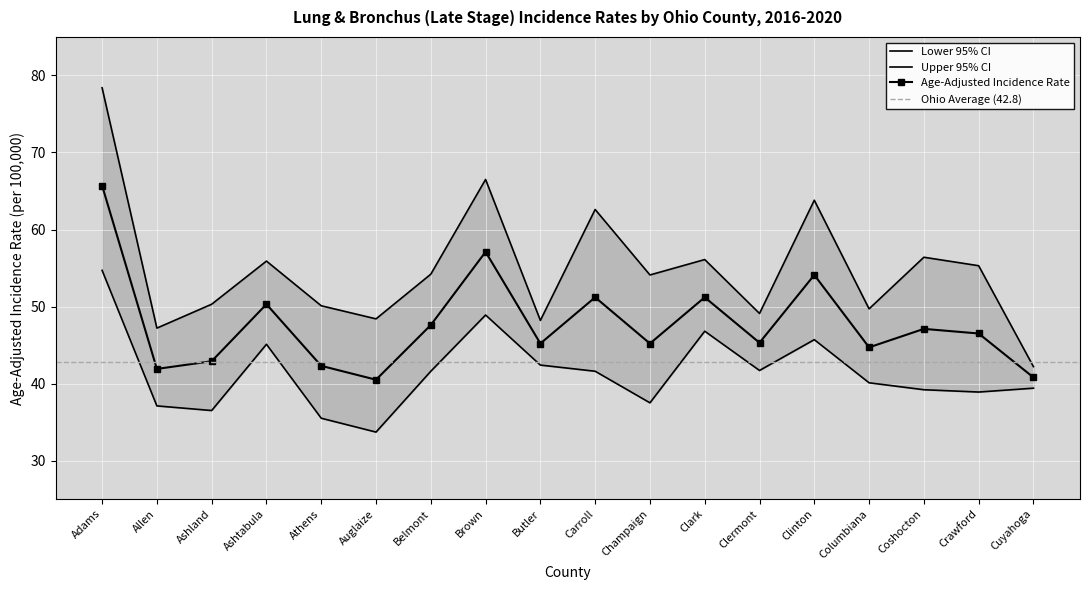

True or false: Upper 95% CI and Age-Adjusted Incidence Rate intersect in this chart.

False